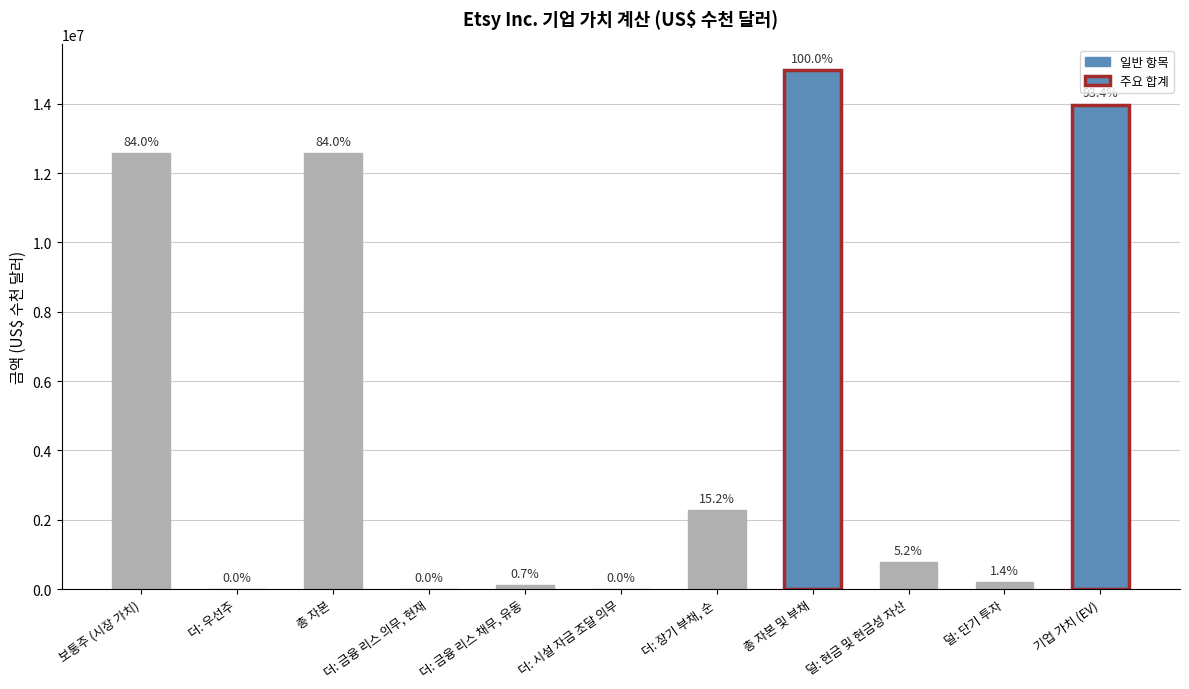

What is the average value?

5223160